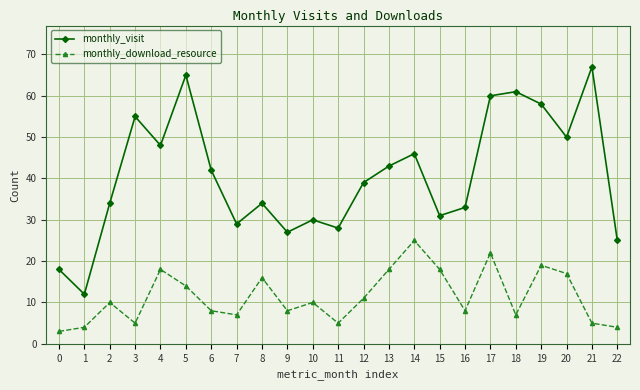

Count the number of categories in the chart.

23